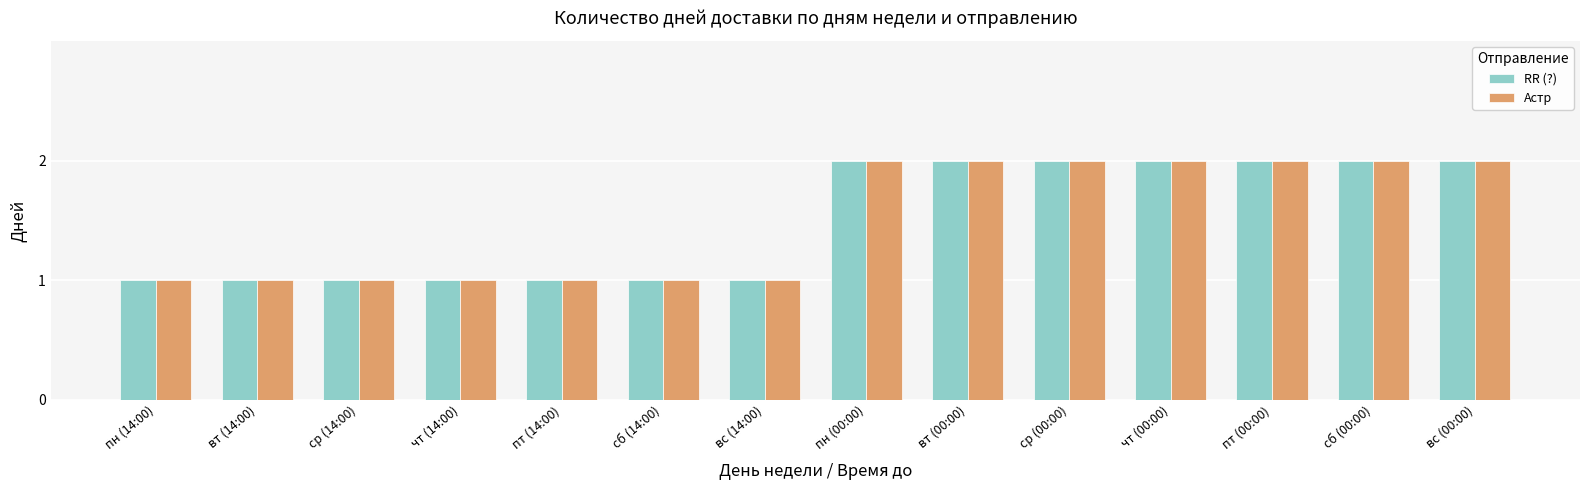

What is the sum of all RR (?) values?

21